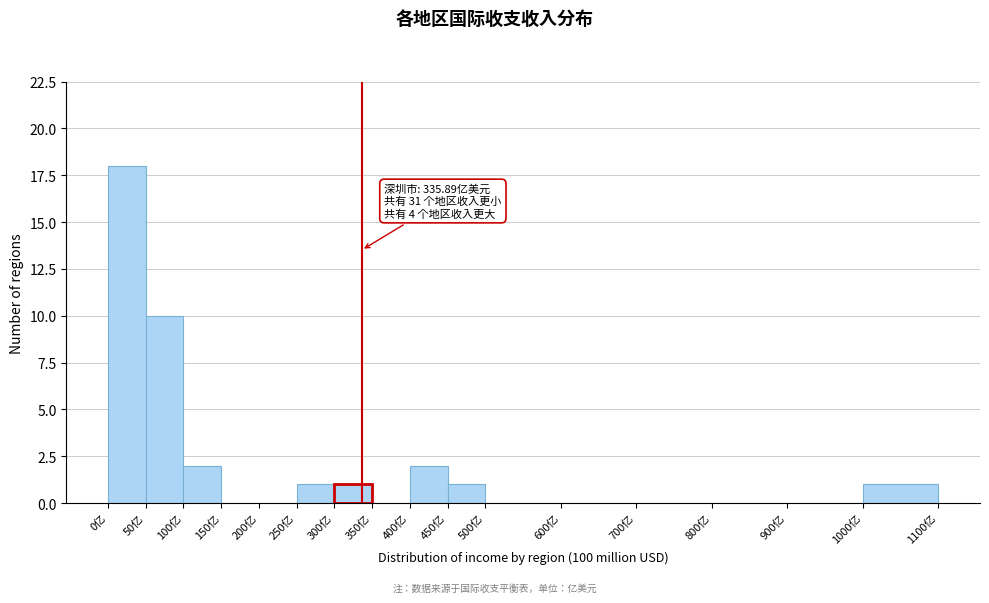

Which range on the x-axis has the tallest bar?

0 to 50